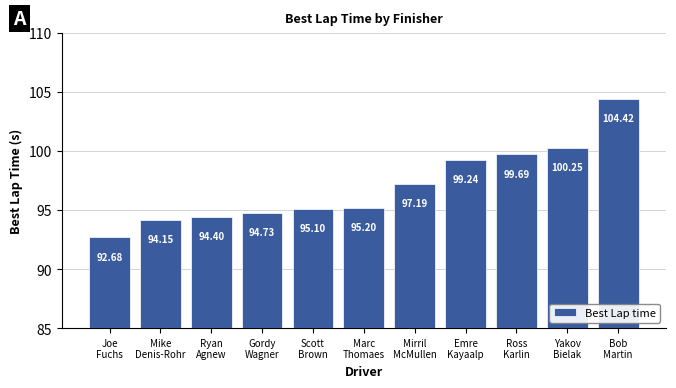

What position from the right is Gordy
Wagner?

8